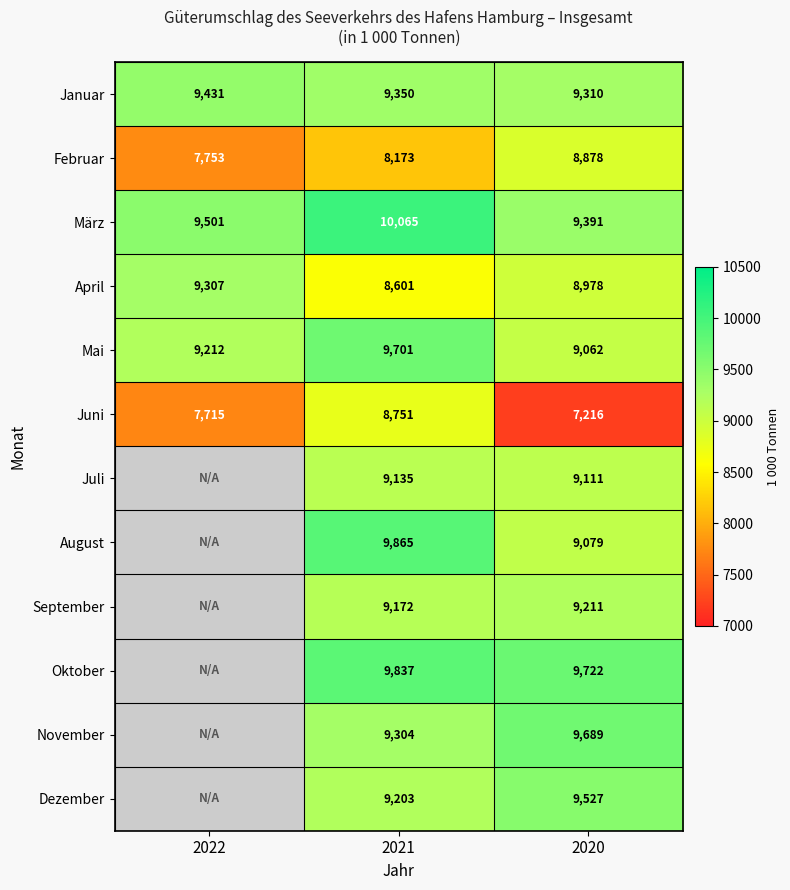

Count the Mai values in the range 9062 to 9701.

3